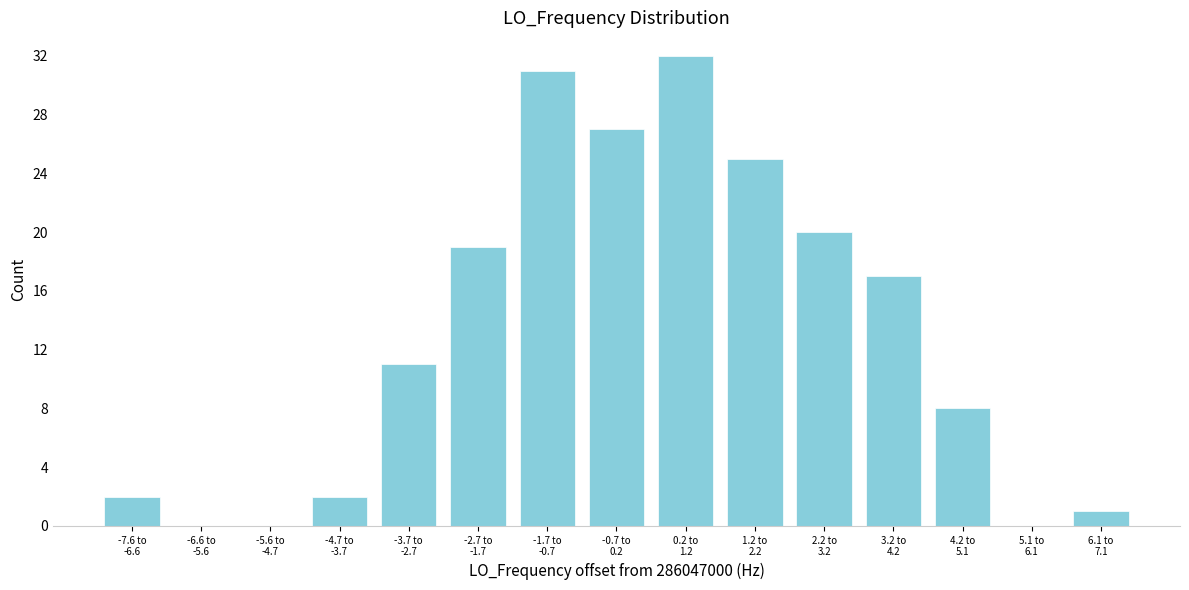

What is the maximum value shown in the chart?

32